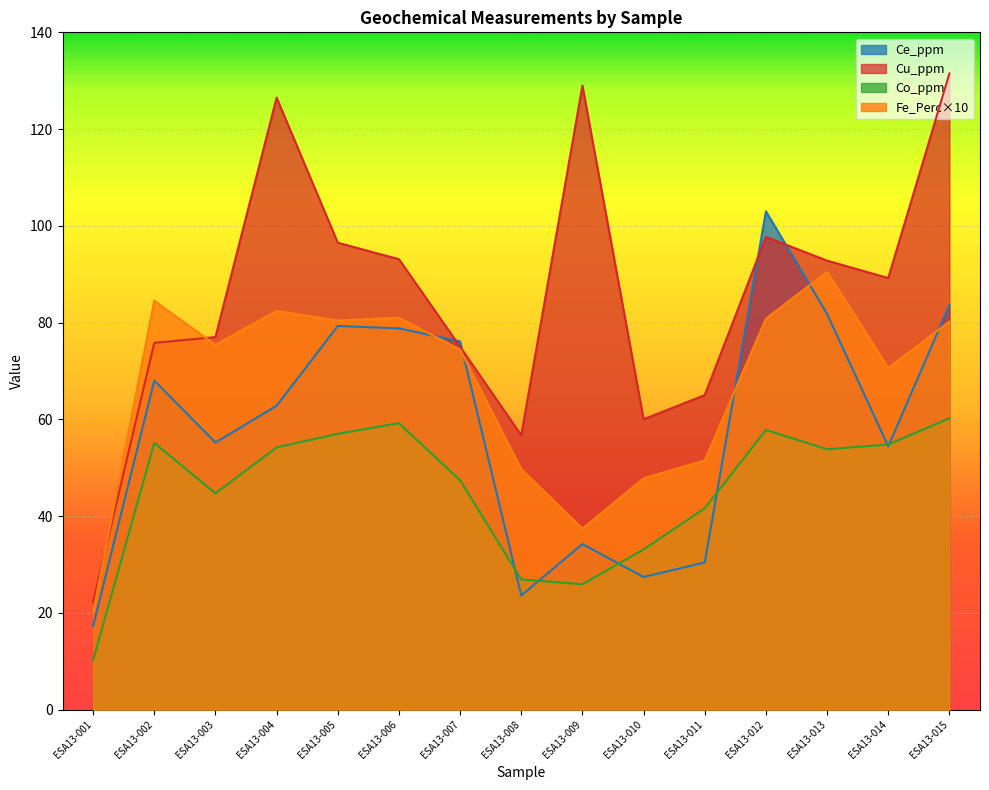

The Fe_Perc series shows 47.8 at ESA13-010. True or false?

True